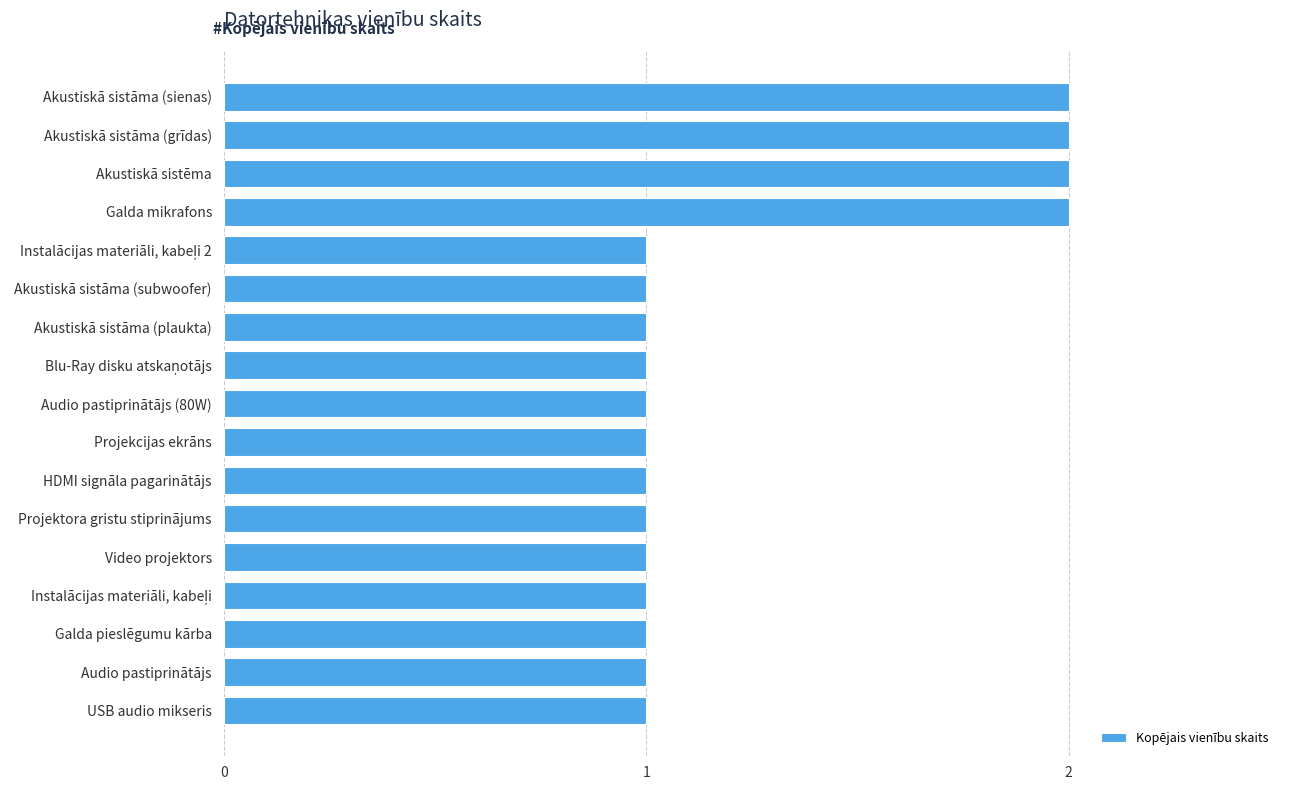

The value at Galda mikrafons is 3. True or false?

False